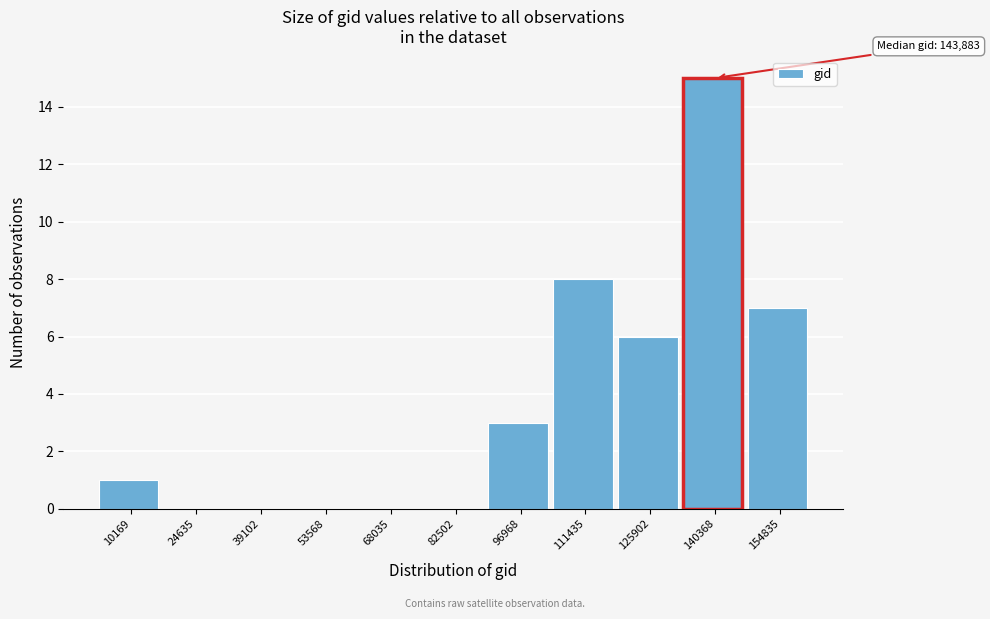

Reading left to right, what are all the values shown in this chart?

10169=1	24635=0	39102=0	53568=0	68035=0	82502=0	96968=3	111435=8	125902=6	140368=15	154835=7